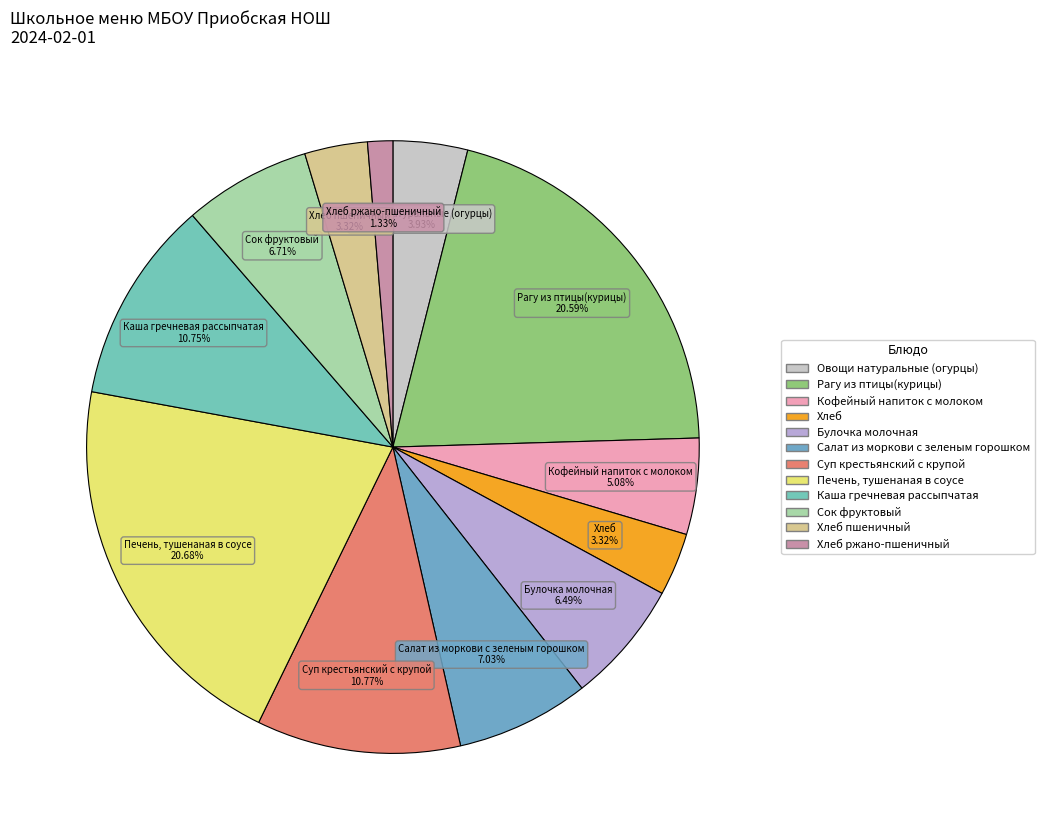

To the nearest percent, what is the difference between the largest and smallest slice percentages?

19%